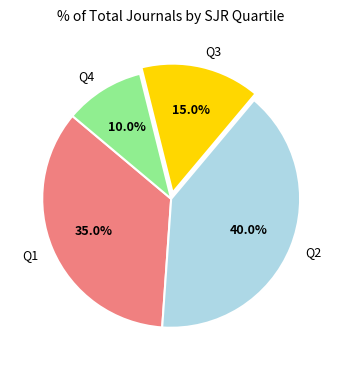

To the nearest percent, what is the difference between the largest and smallest slice percentages?

30%